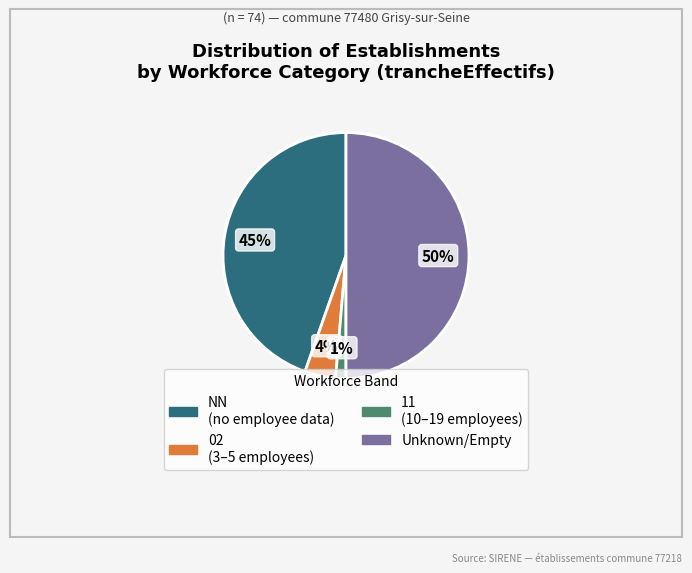

To the nearest percent, what is the difference between the largest and smallest slice percentages?

49%